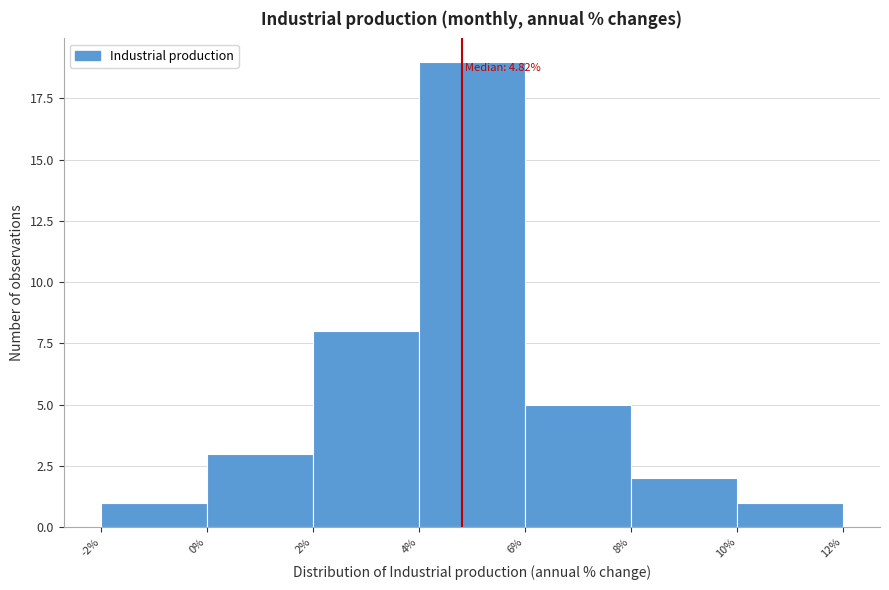

Which range on the x-axis has the tallest bar?

4% to 6%